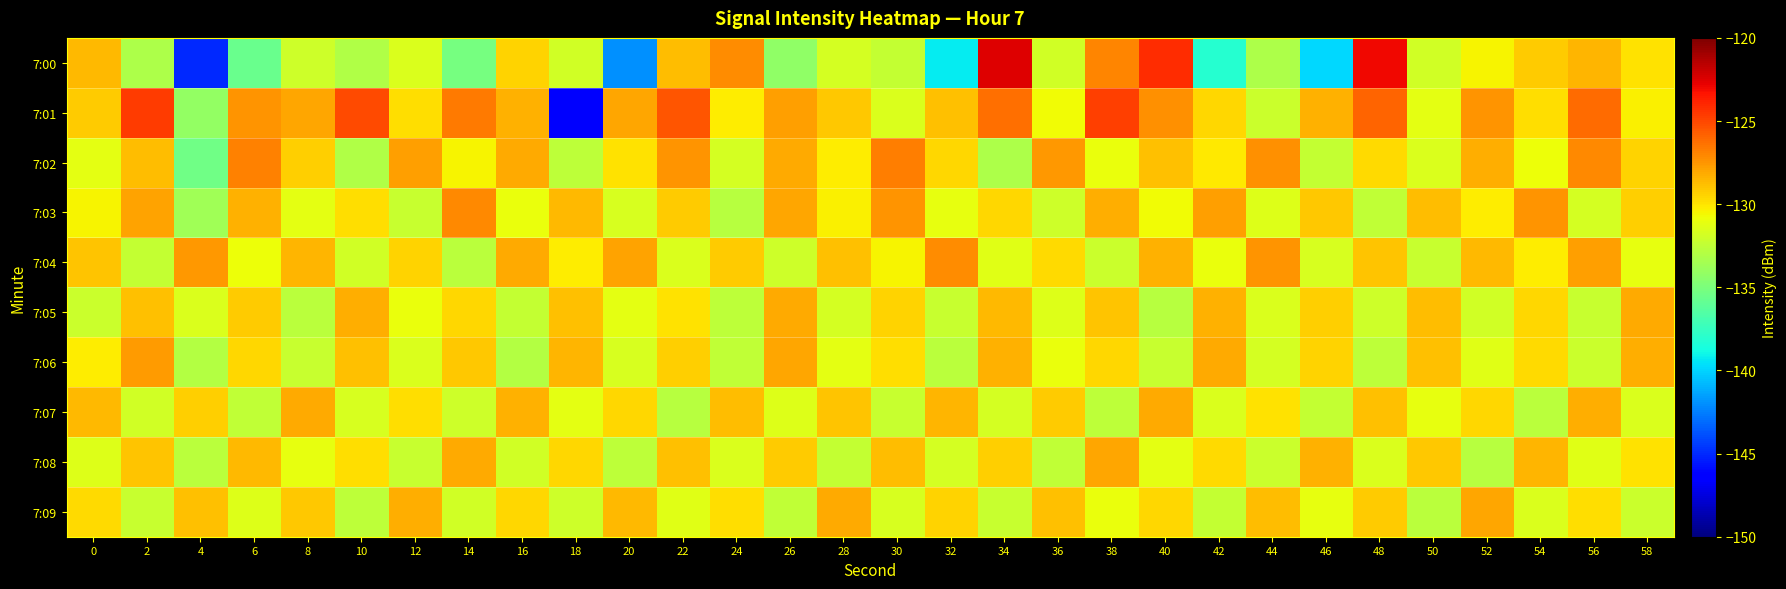

List the series in order of their peak value, lowest first.

7:05, 7:07, 7:08, 7:09, 7:06, 7:04, 7:03, 7:02, 7:01, 7:00